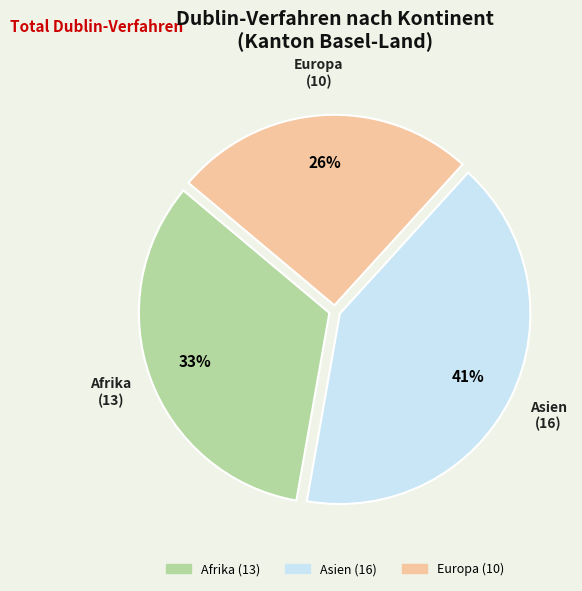

To the nearest percent, what is the average slice percentage?

33%